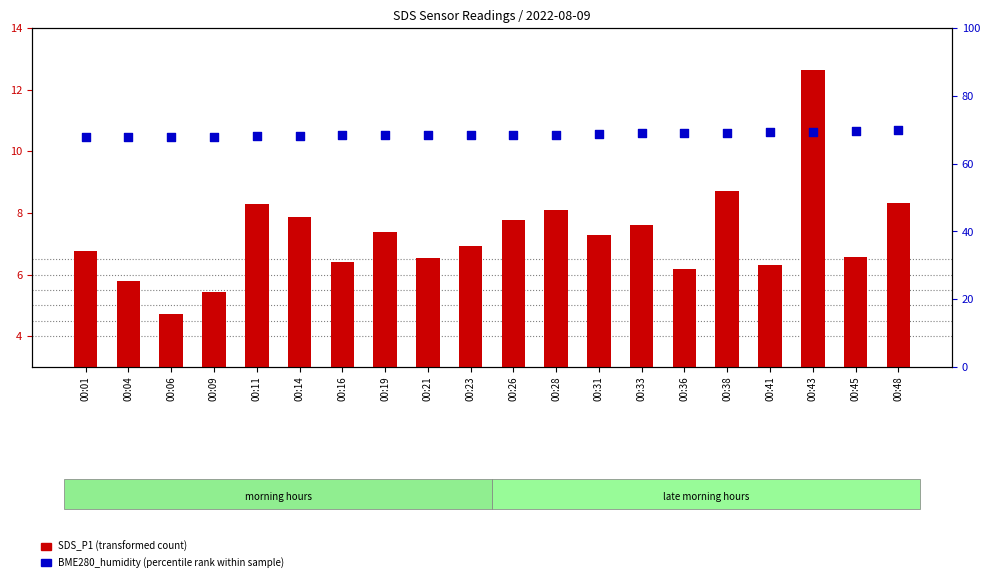

Which series has the largest Y range (max minus min)?

SDS_P1 (transformed count)